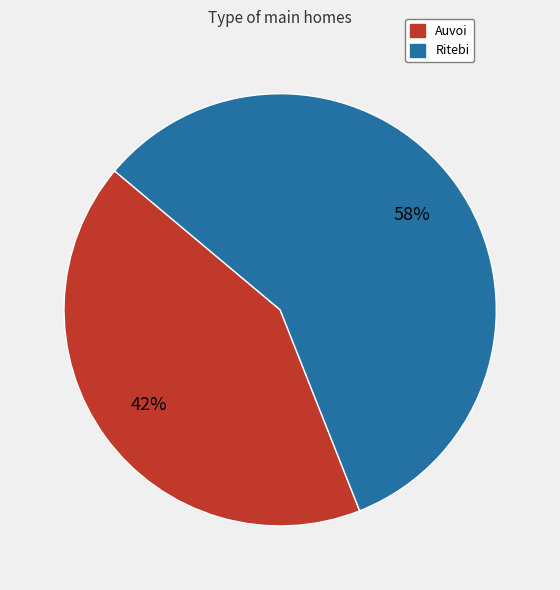

To the nearest percent, what is the average slice percentage?

50%